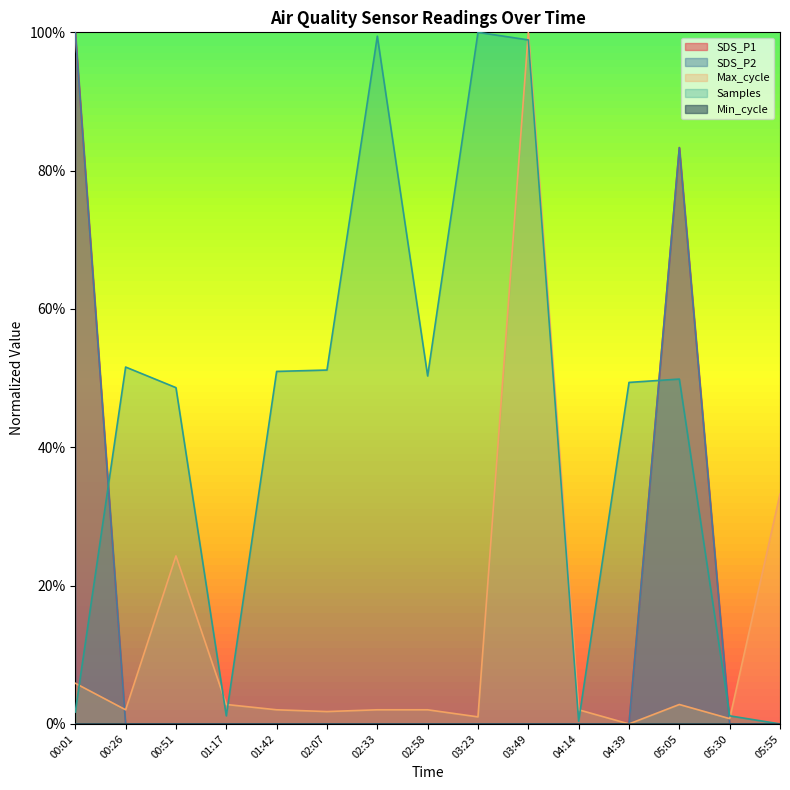

Which series has the widest spread of values?

SDS_P1